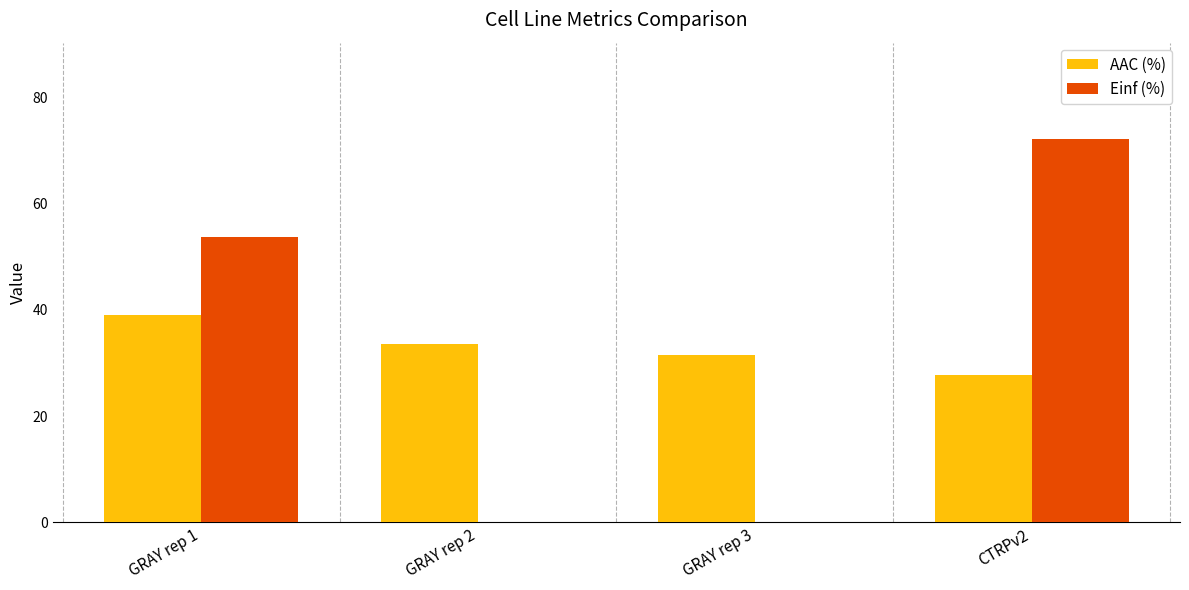

True or false: AAC (%) has a value of 27.8 at CTRPv2.

True